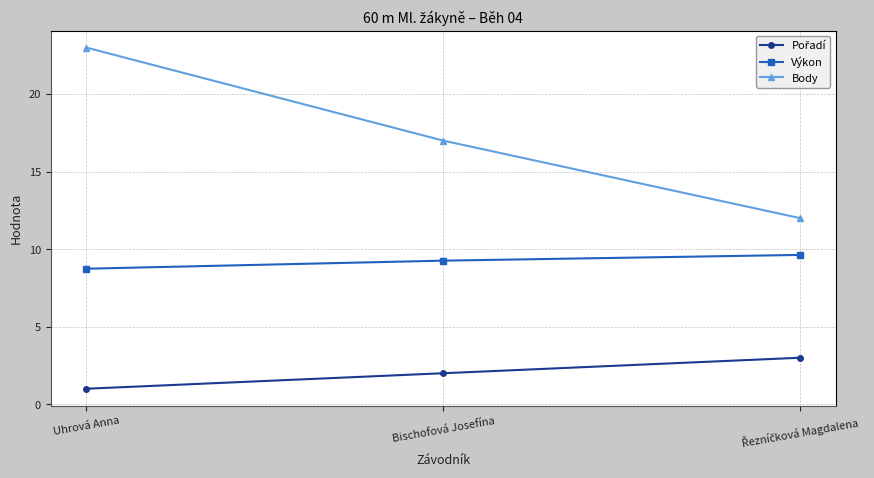

Is it true that Výkon equals 9.3 at Bischofová Josefína?

True